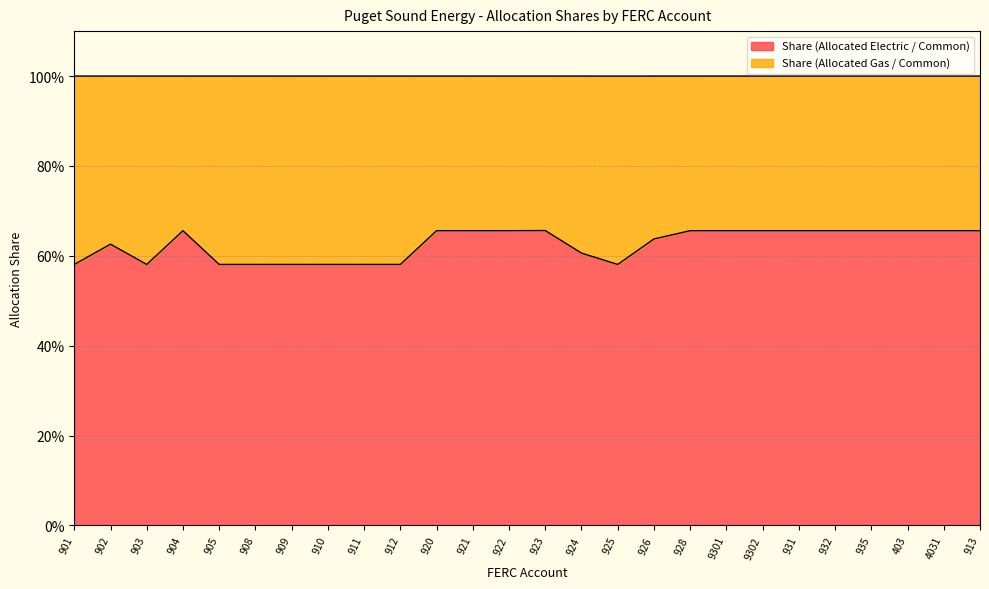

What position from the left is 912?

10